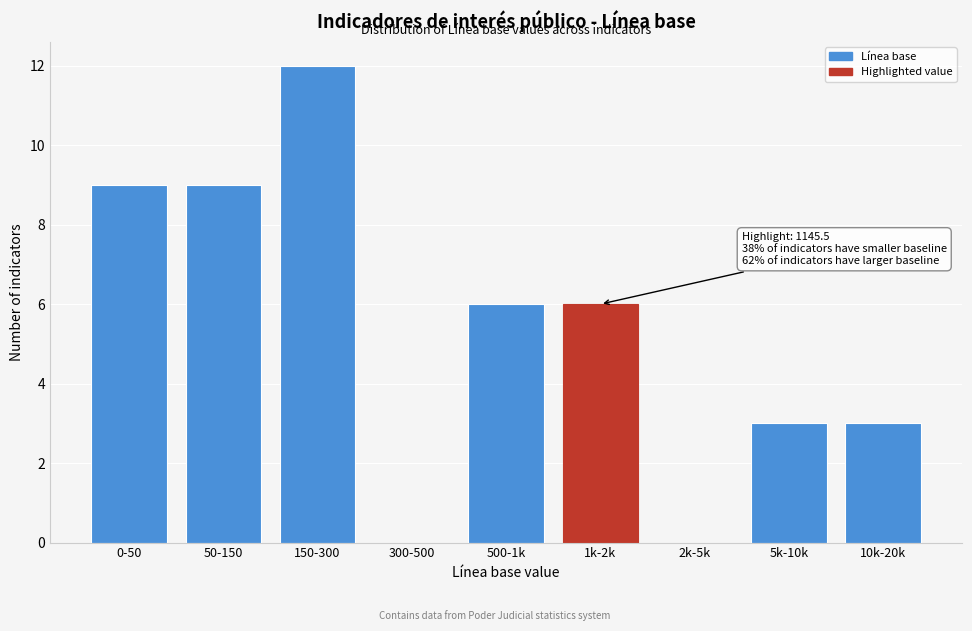

Reading left to right, list all the values displayed in this chart.

0-50=9	50-150=9	150-300=12	300-500=0	500-1k=6	1k-2k=6	2k-5k=0	5k-10k=3	10k-20k=3